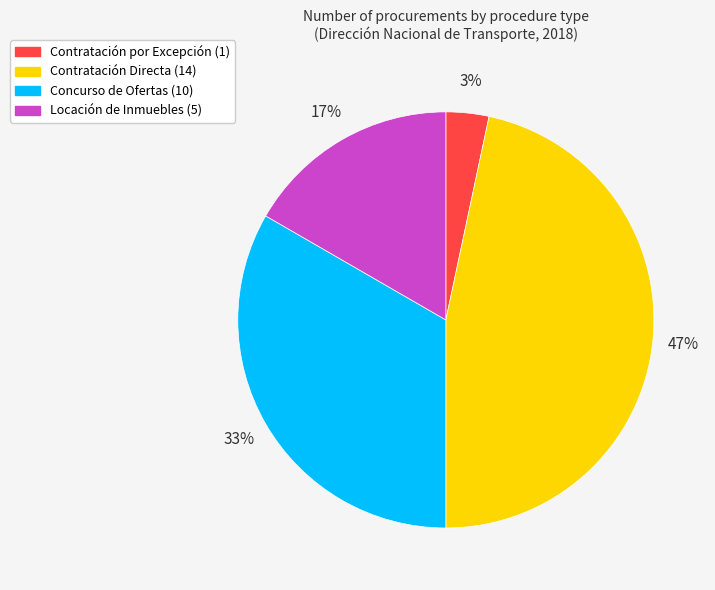

Is it true that Contratación por Excepción is 3% of the pie?

True